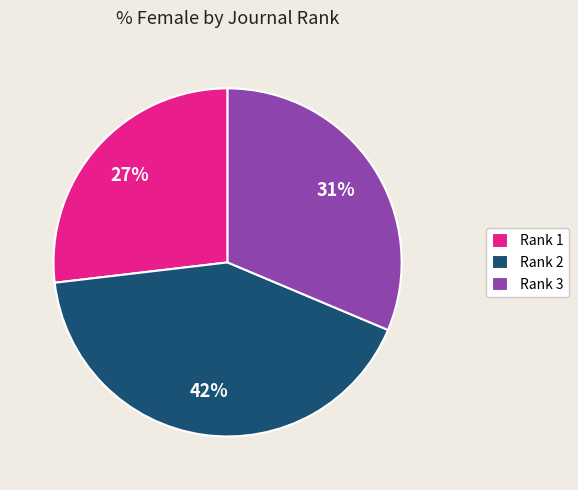

Which slice is the largest?

Rank 2